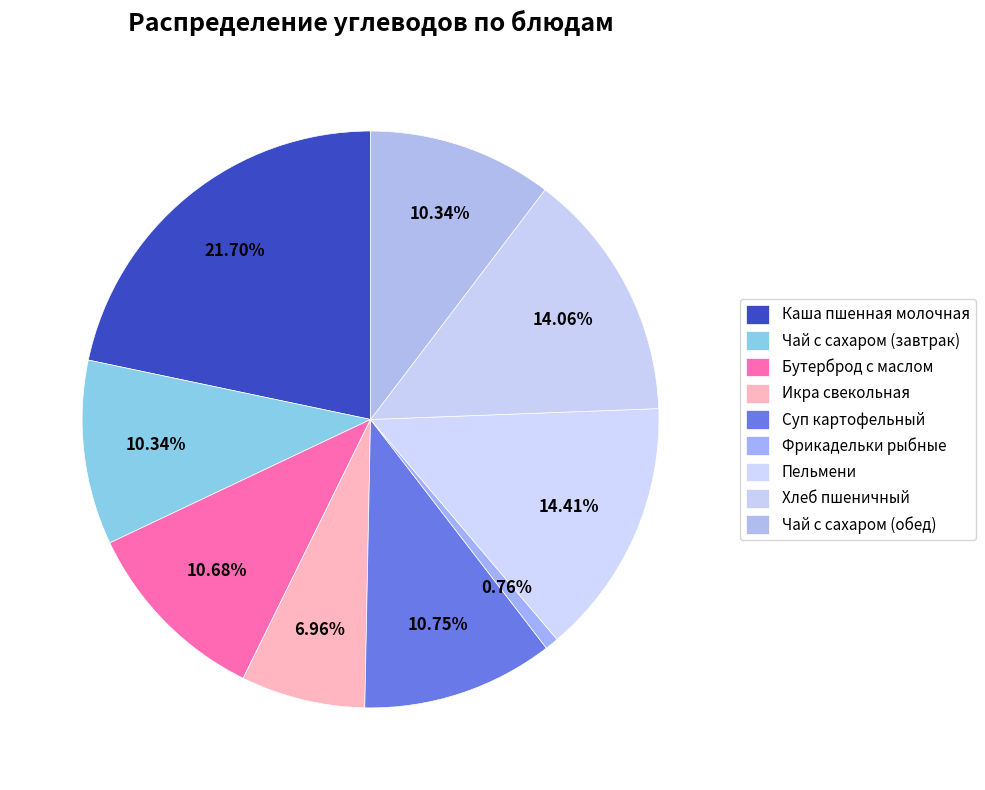

Is there a majority slice in this chart?

No